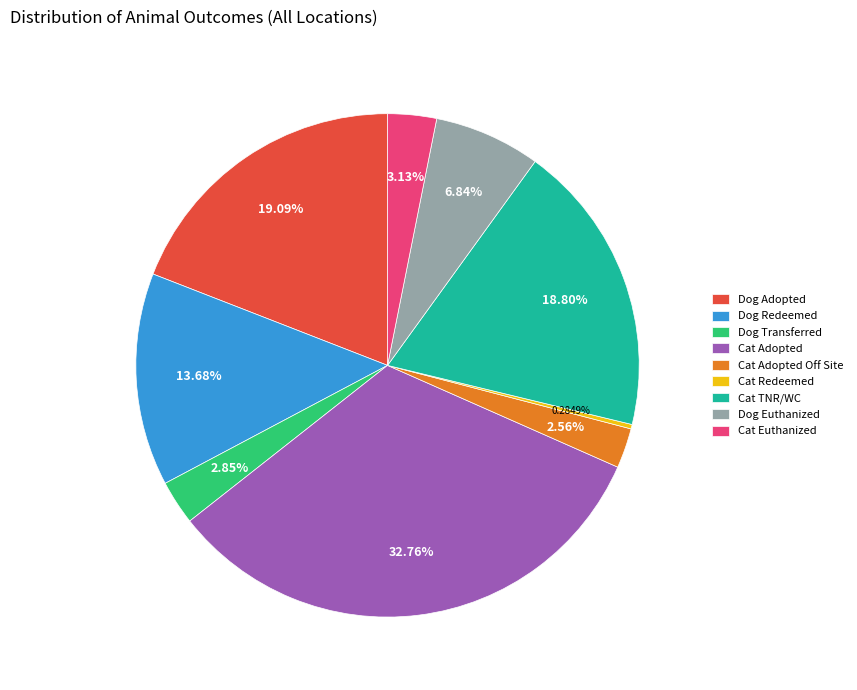

To the nearest percent, what is the average slice percentage?

11%